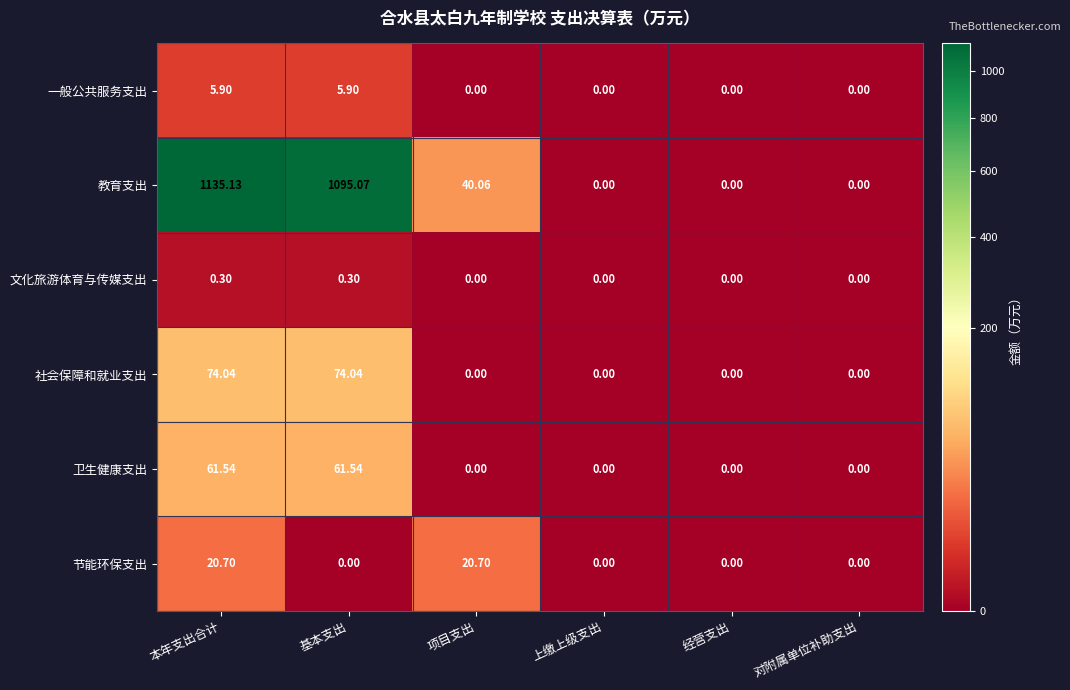

How many data points does each series have?

6